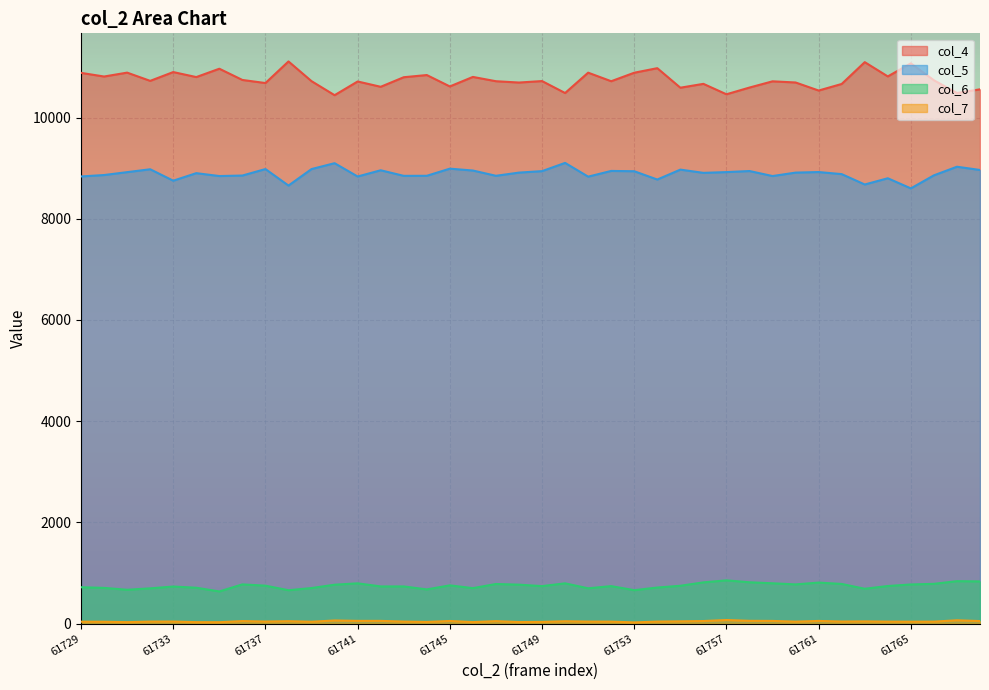

Does the chart display data point markers on the line(s)?

No